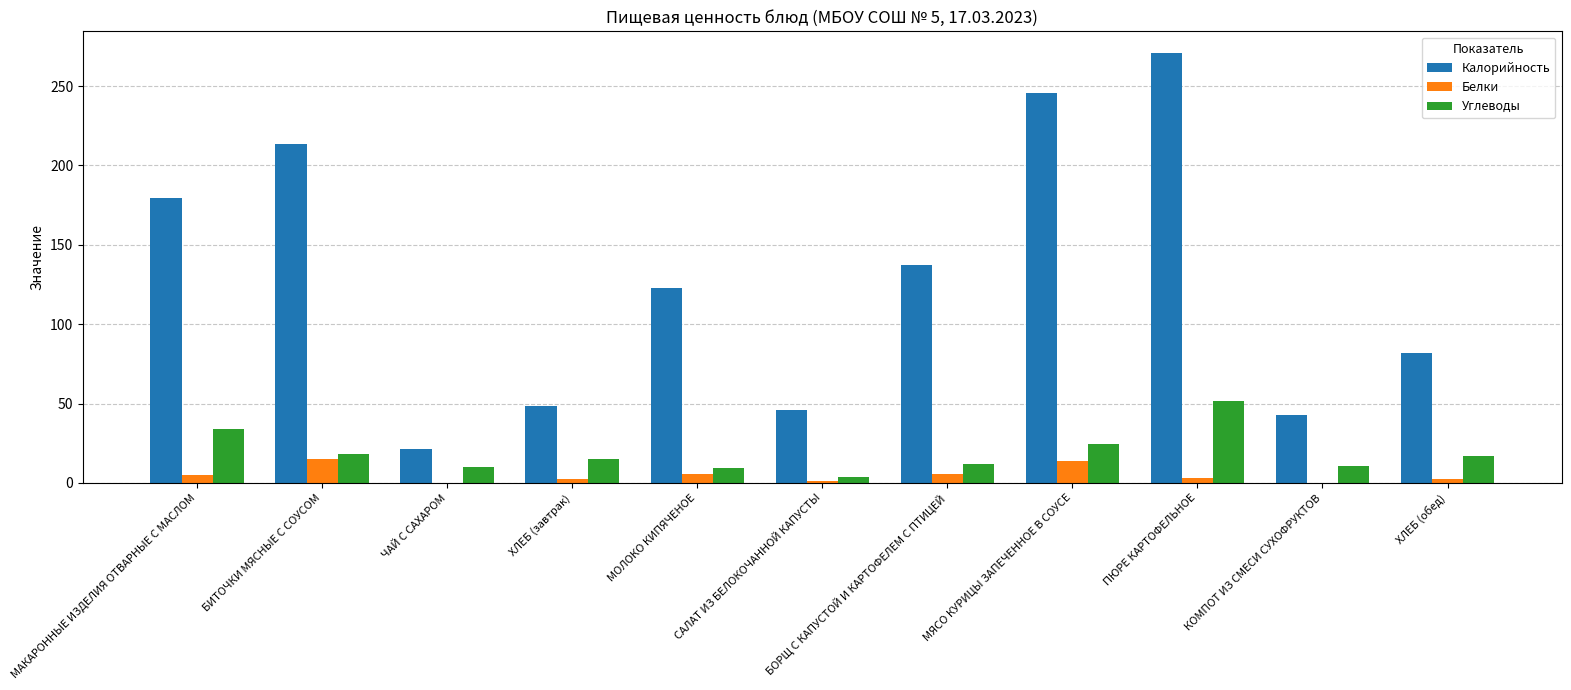

What are all the series names shown in the legend?

Калорийность, Белки, Углеводы